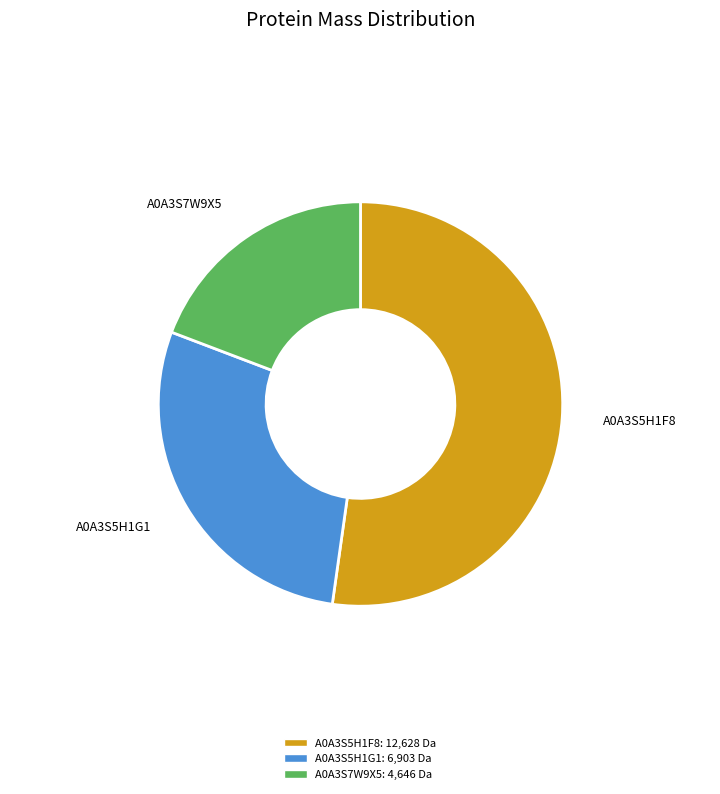

Between A0A3S7W9X5 and A0A3S5H1G1, which is larger?

A0A3S5H1G1